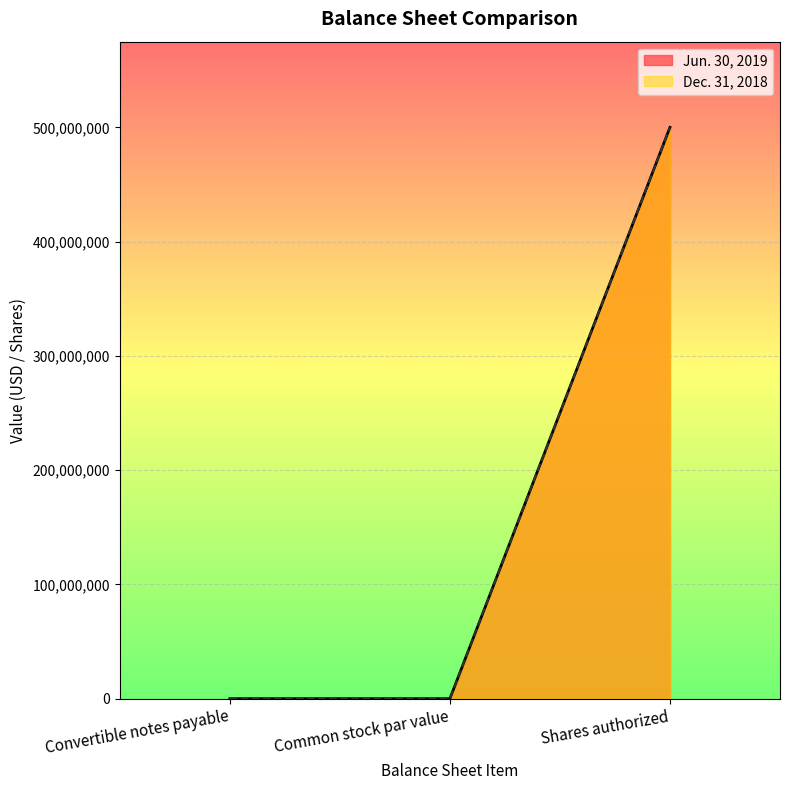

What is the maximum value shown in the chart?

500000000